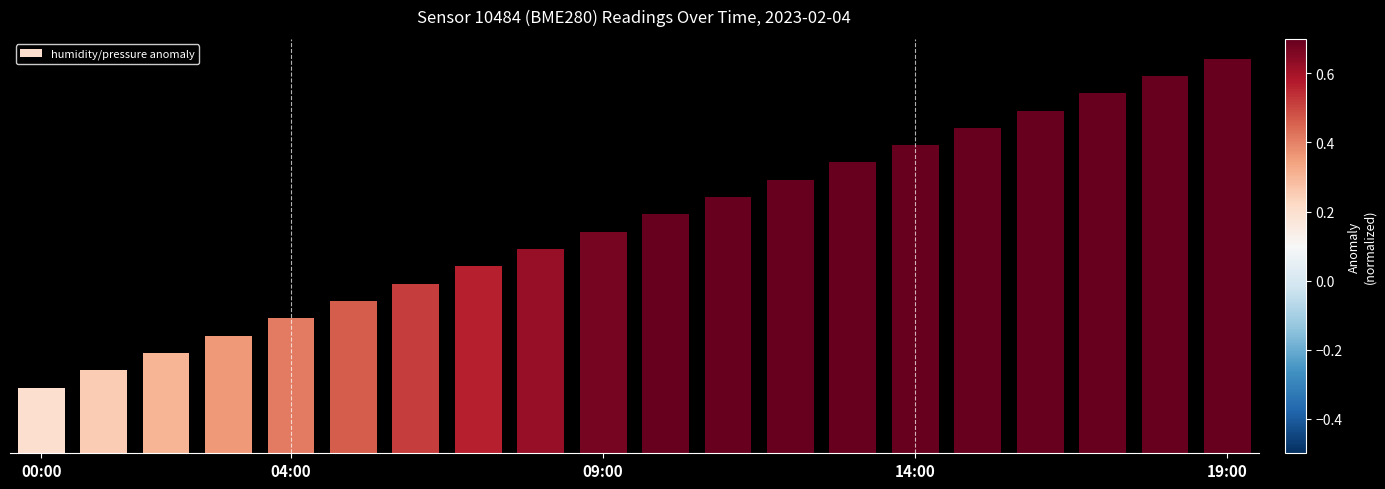

Does the chart contain stacked bars?

No